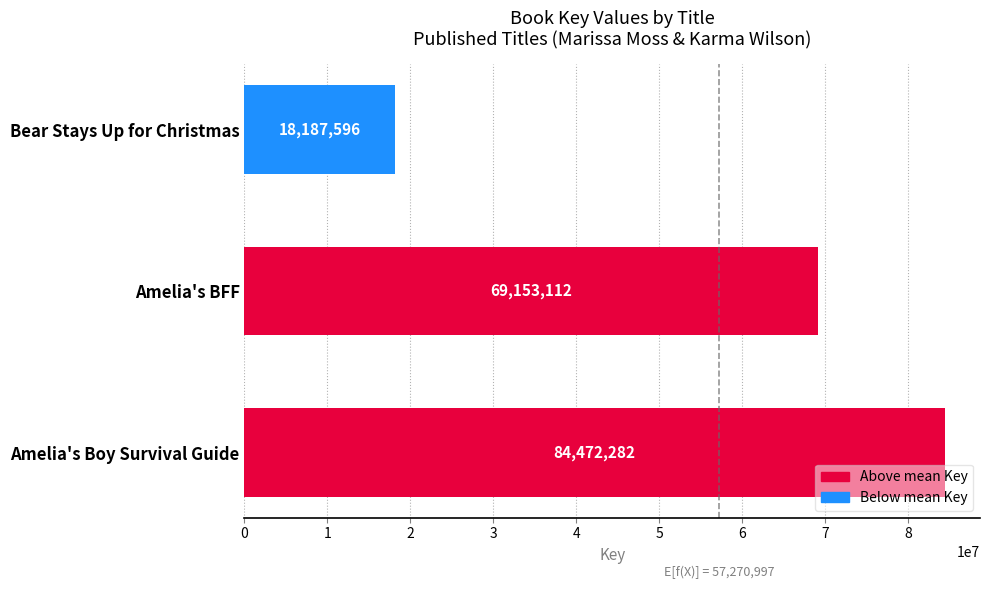

What is the greatest value displayed?

84472282